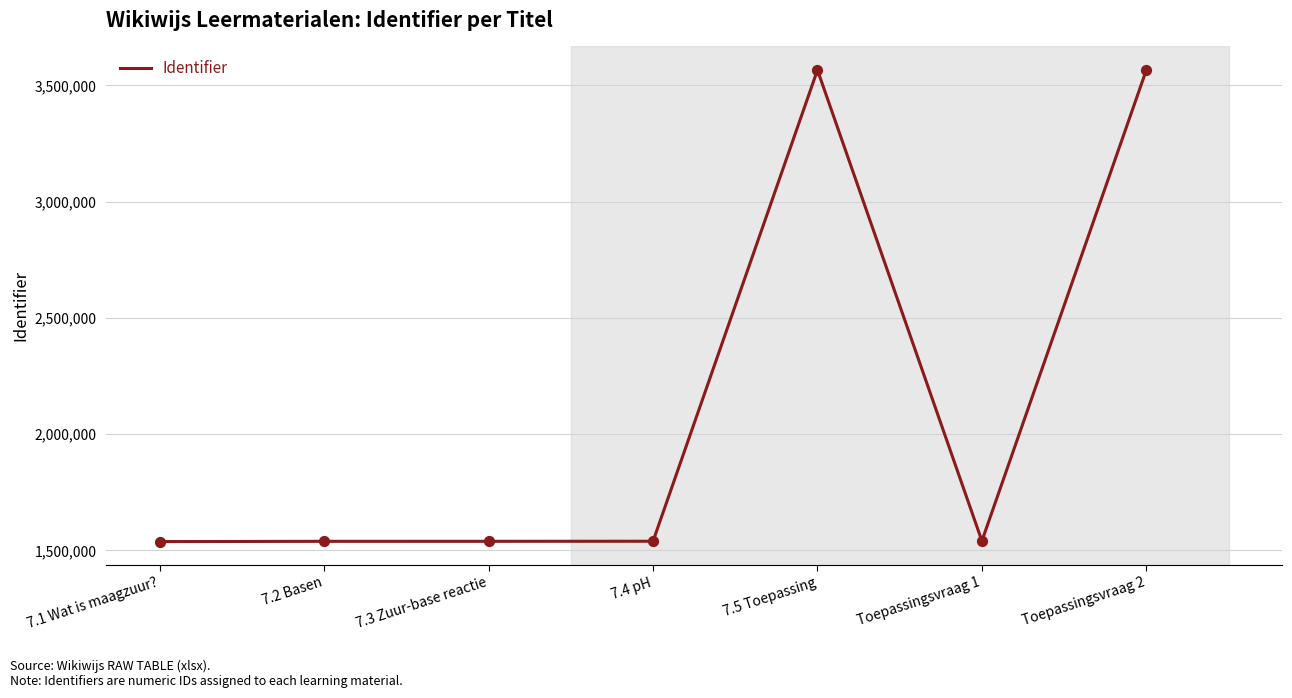

What is the ratio of the value at Toepassingsvraag 2 to the value at 7.2 Basen?

2.3